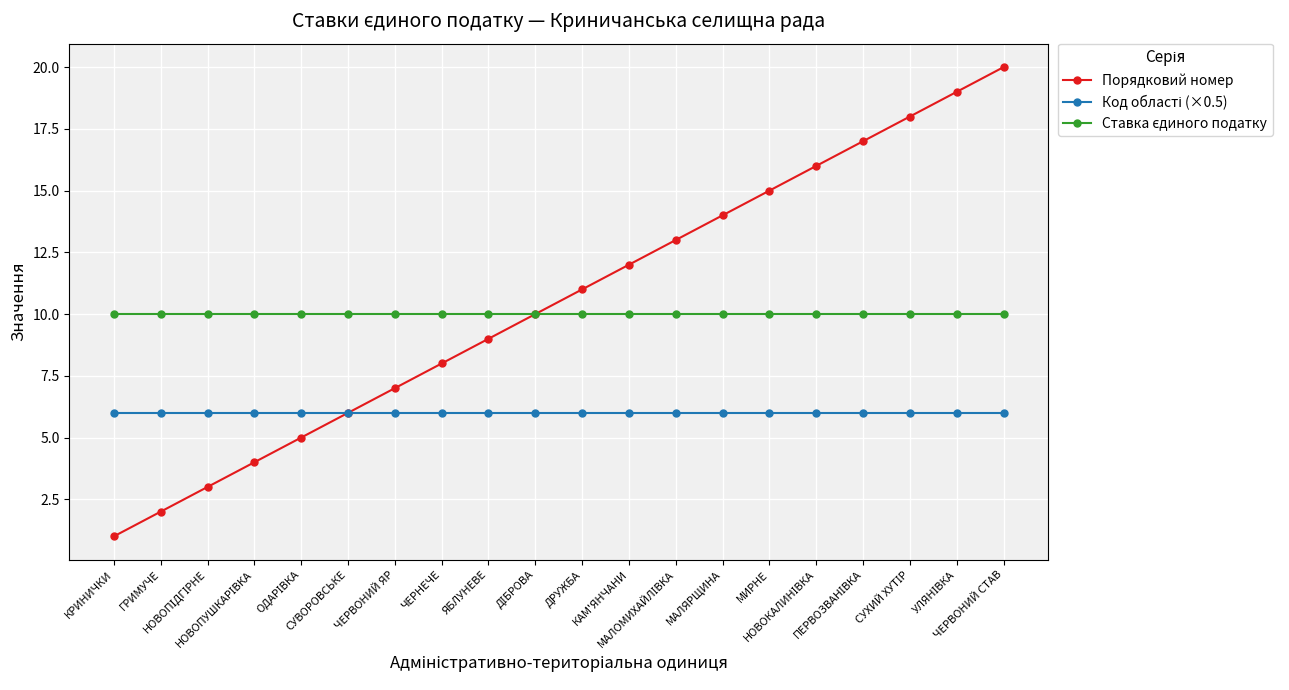

Which series has the widest spread of values?

Порядковий номер